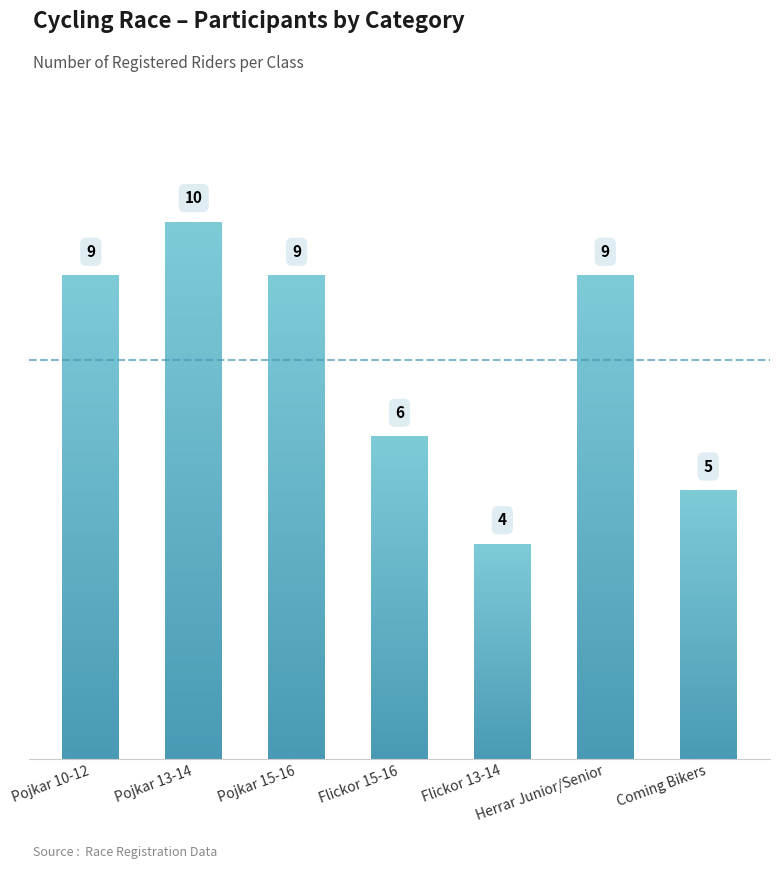

How many values are below 9?

3